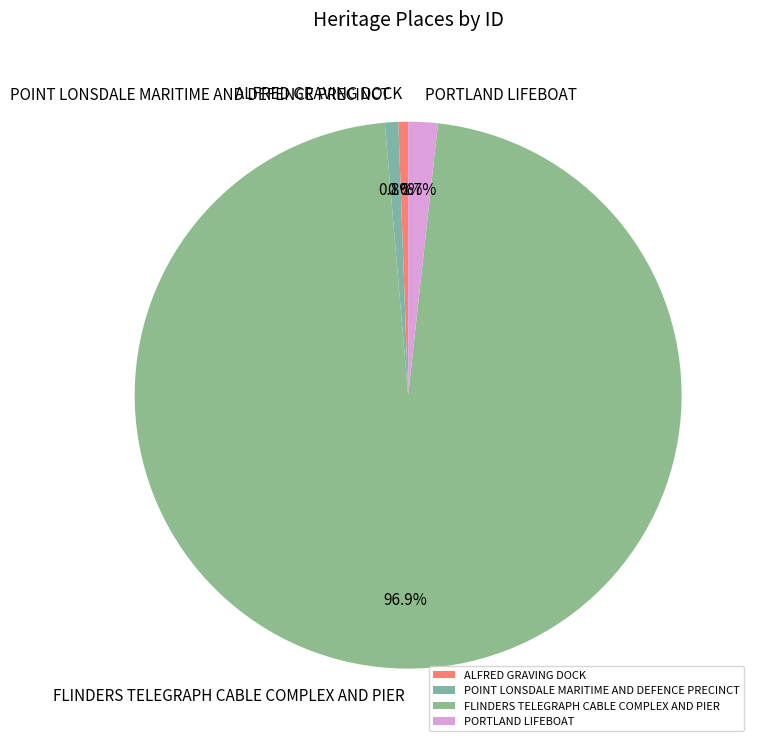

Which category accounts for the majority?

FLINDERS TELEGRAPH CABLE COMPLEX AND PIER